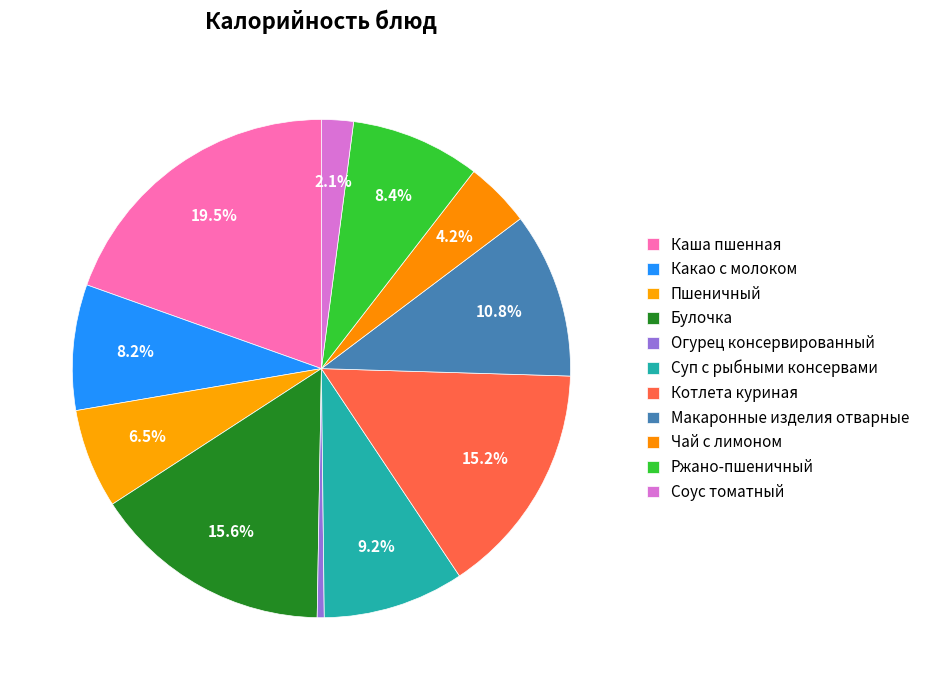

Does any single category account for the majority?

No